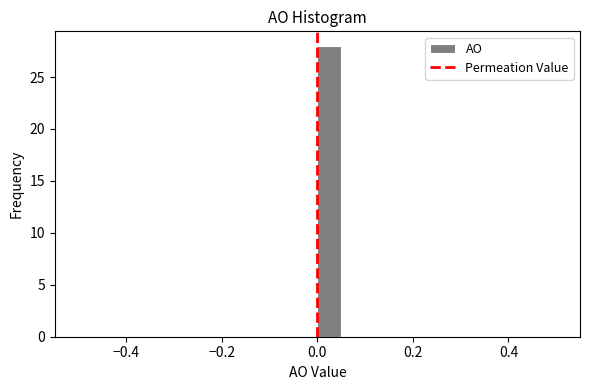

Around what value on the x-axis is the tallest bar? Give the approximate position of its centre, as read against the axis.

0.02